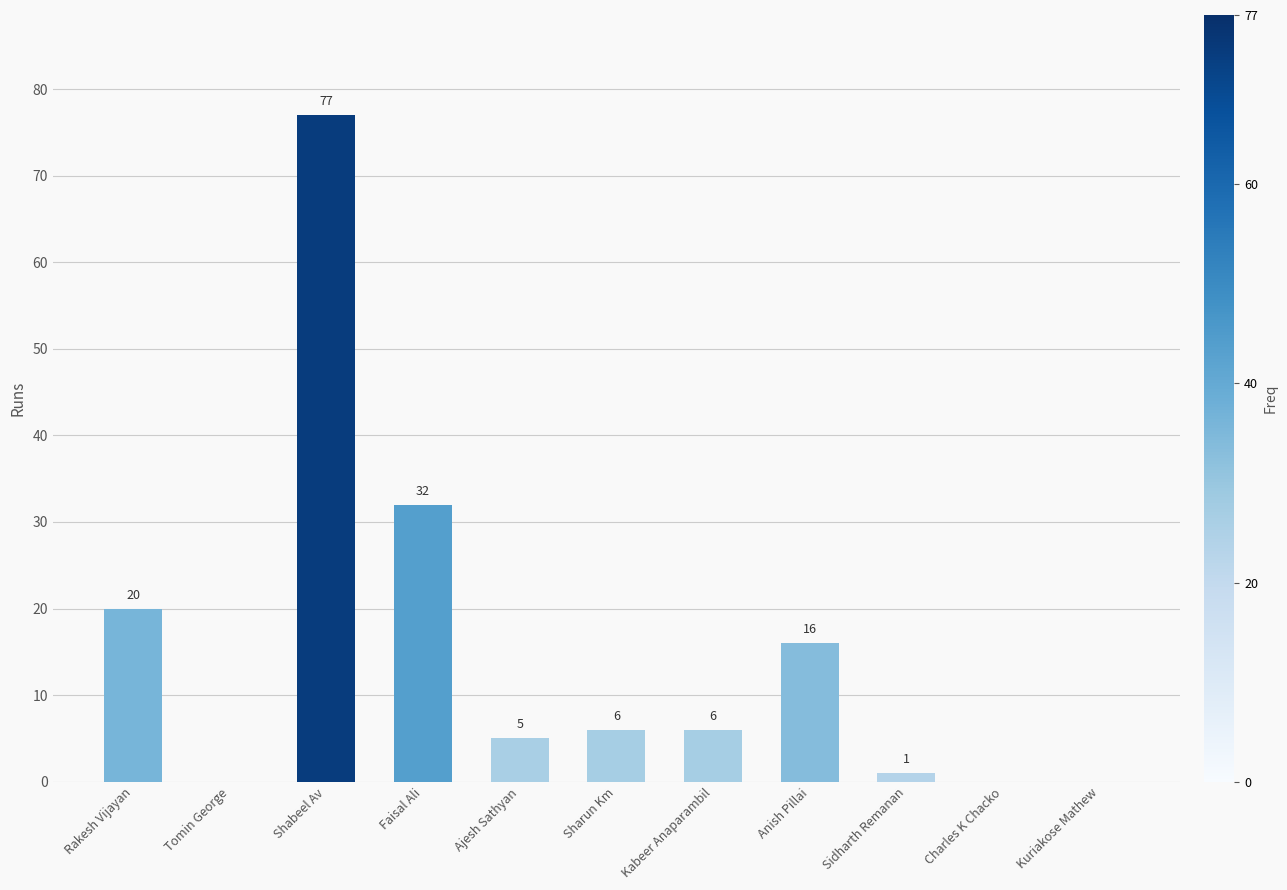

Which label corresponds to the largest value in the chart?

Shabeel Av